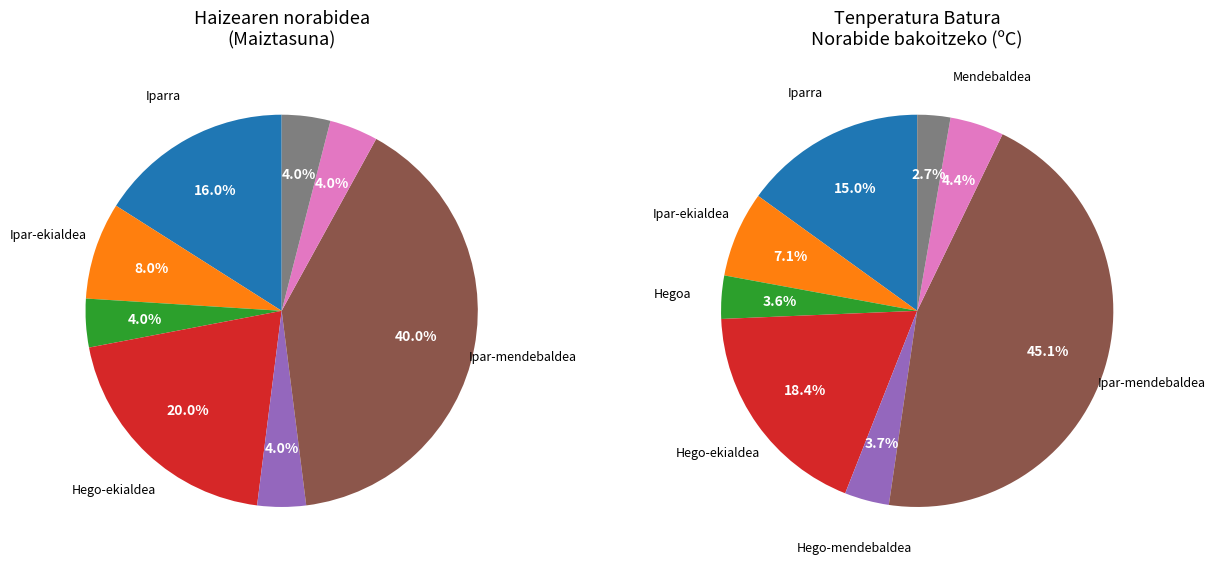

Does Mendebaldea represent more than half of the total?

No